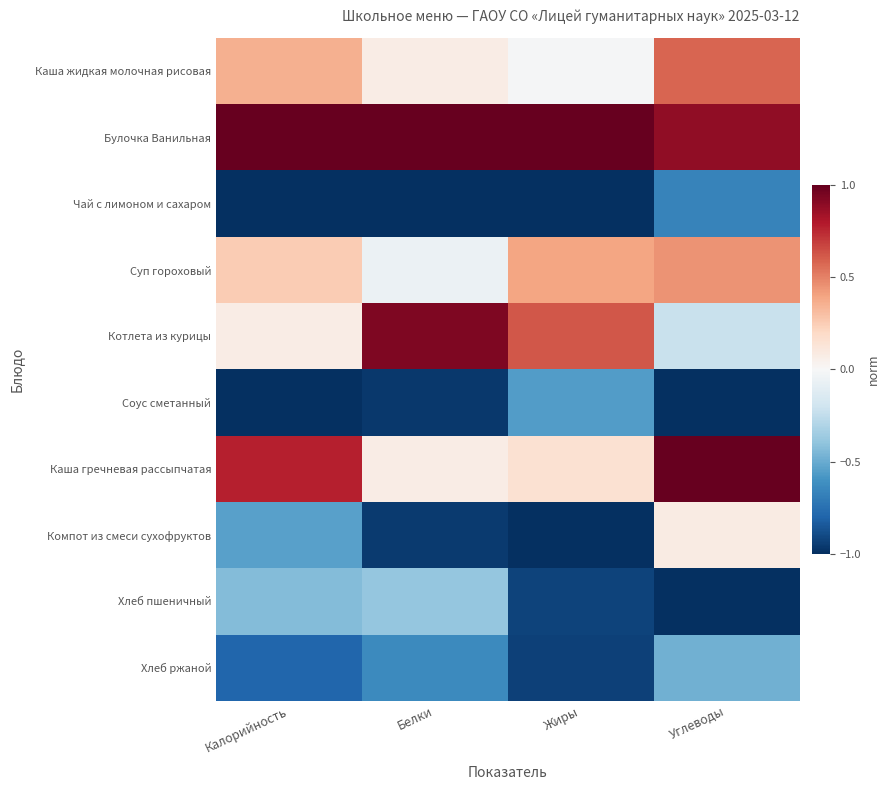

Rank the series at Углеводы from highest to lowest value.

Каша гречневая рассыпчатая, Булочка Ванильная, Каша жидкая молочная рисовая, Суп гороховый, Компот из смеси сухофруктов, Котлета из курицы, Хлеб ржаной, Чай с лимоном и сахаром, Соус сметанный, Хлеб пшеничный